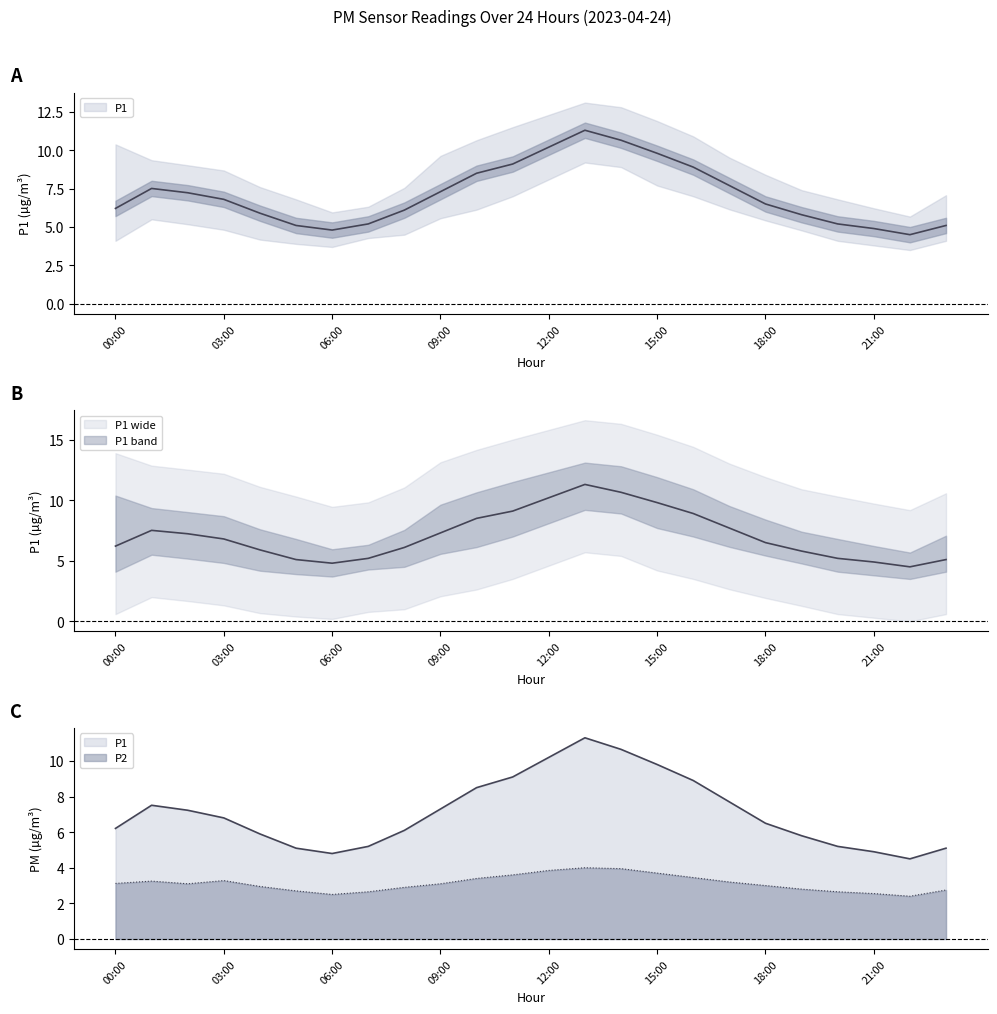

True or false: P1_lower has more than 0 interior local peaks.

True